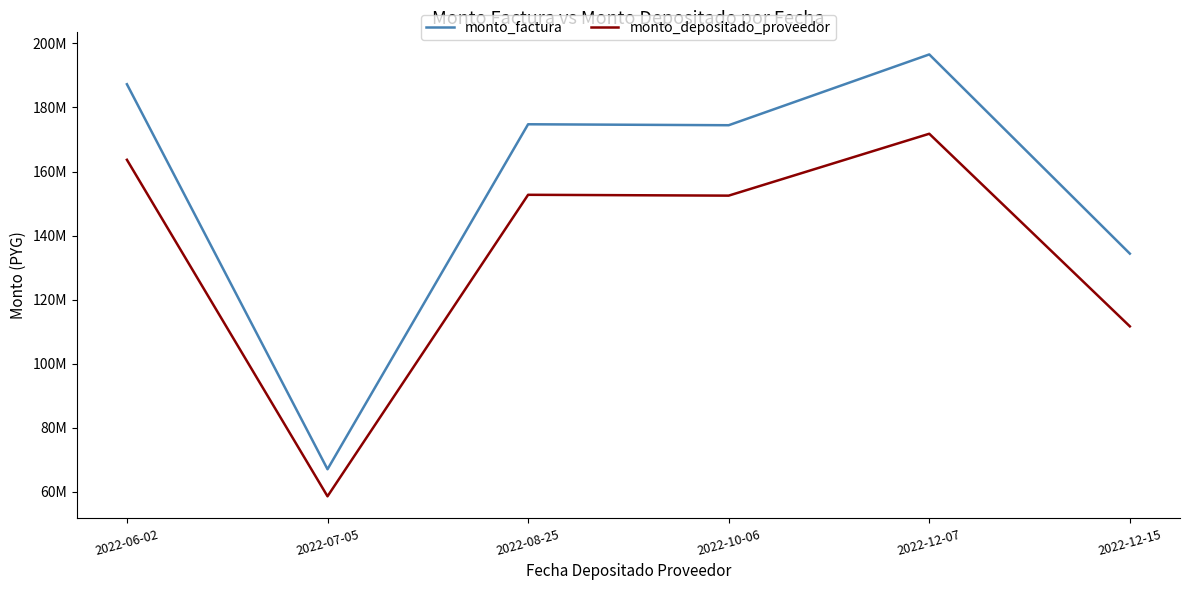

The value of monto_factura at 2022-08-25 is 251036311. True or false?

False